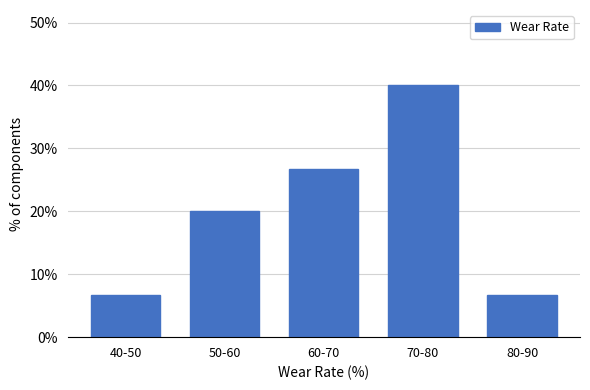

Reading left to right, list all the values displayed in this chart.

40-50=6.7	50-60=20.0	60-70=26.7	70-80=40.0	80-90=6.7